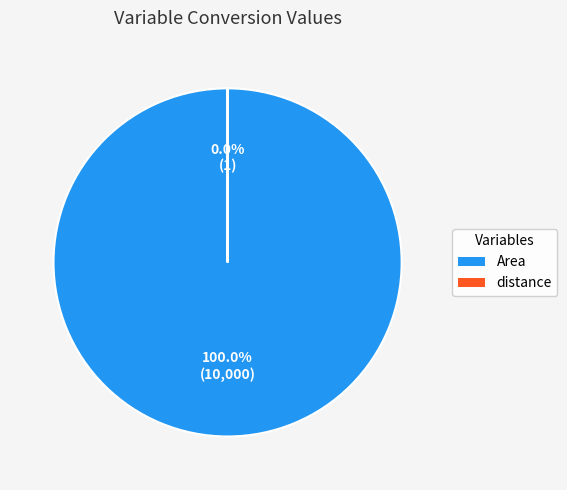

What is the majority slice?

Area